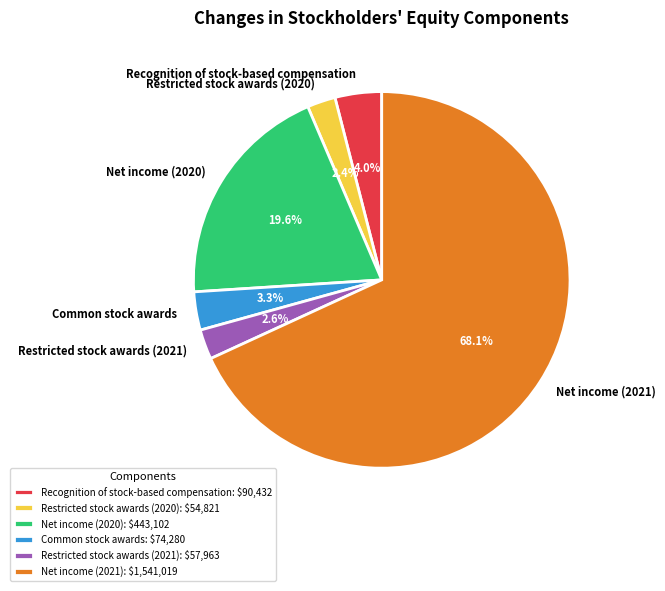

To the nearest percent, what percentage of the pie is Restricted stock awards (2020)?

2%